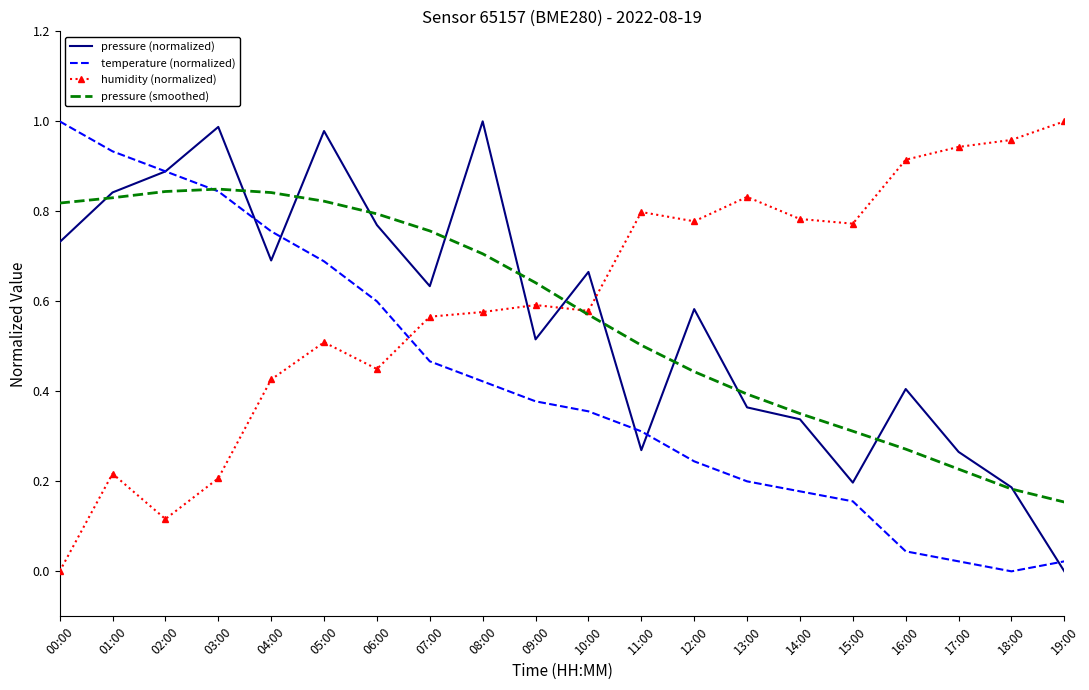

Between 05:00 and 07:00, which series saw the biggest shift?

pressure (normalized)